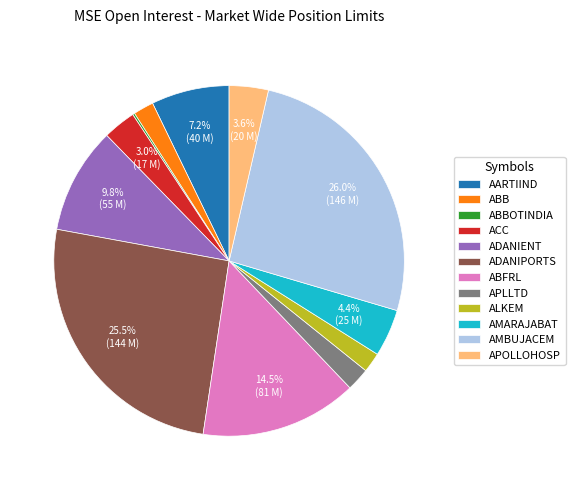

What percentage is NOT represented by ABFRL?

85.5%